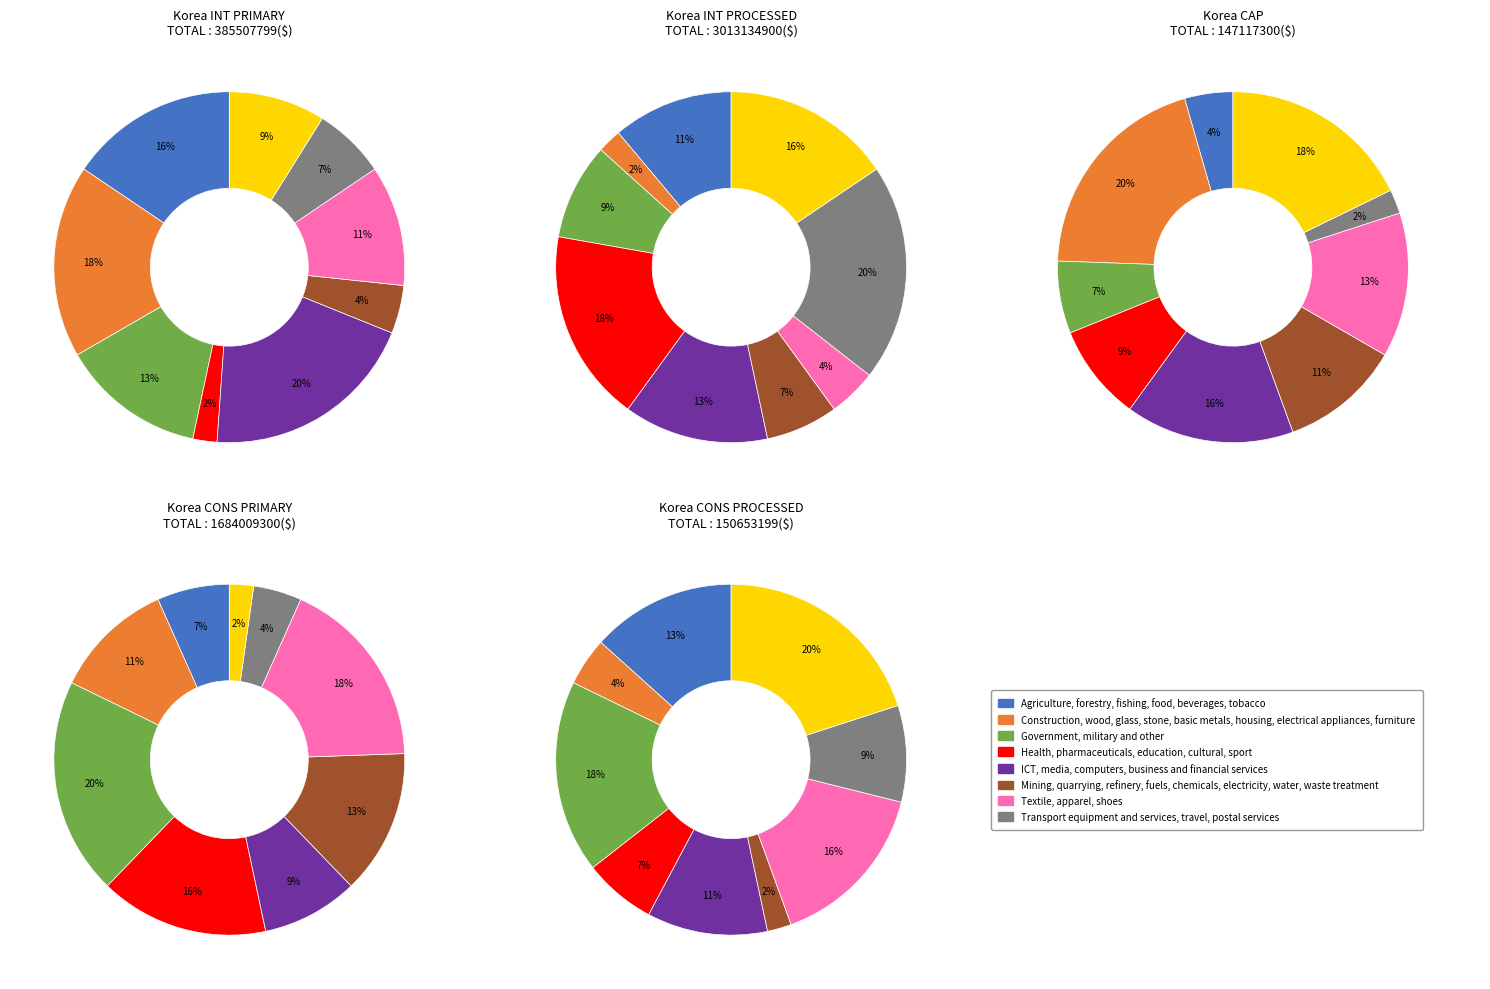

How many segments does this pie chart have?

9